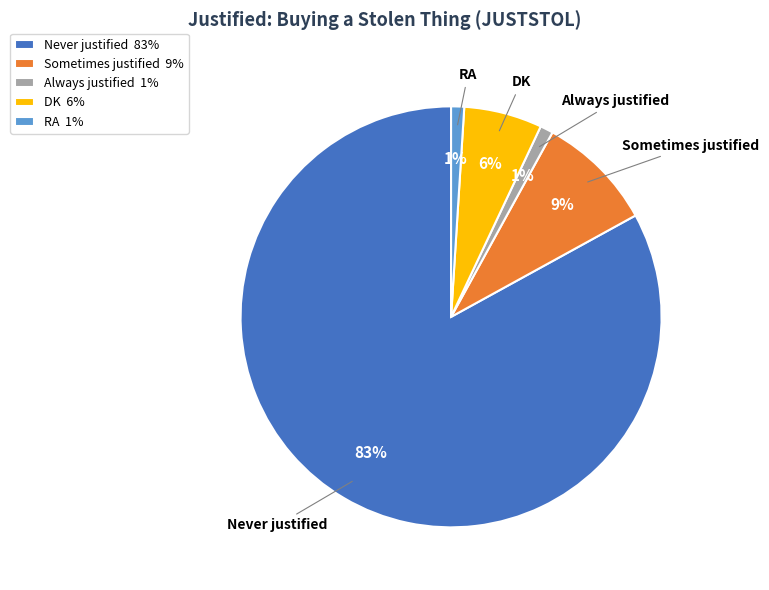

How many slices are in this pie chart?

5